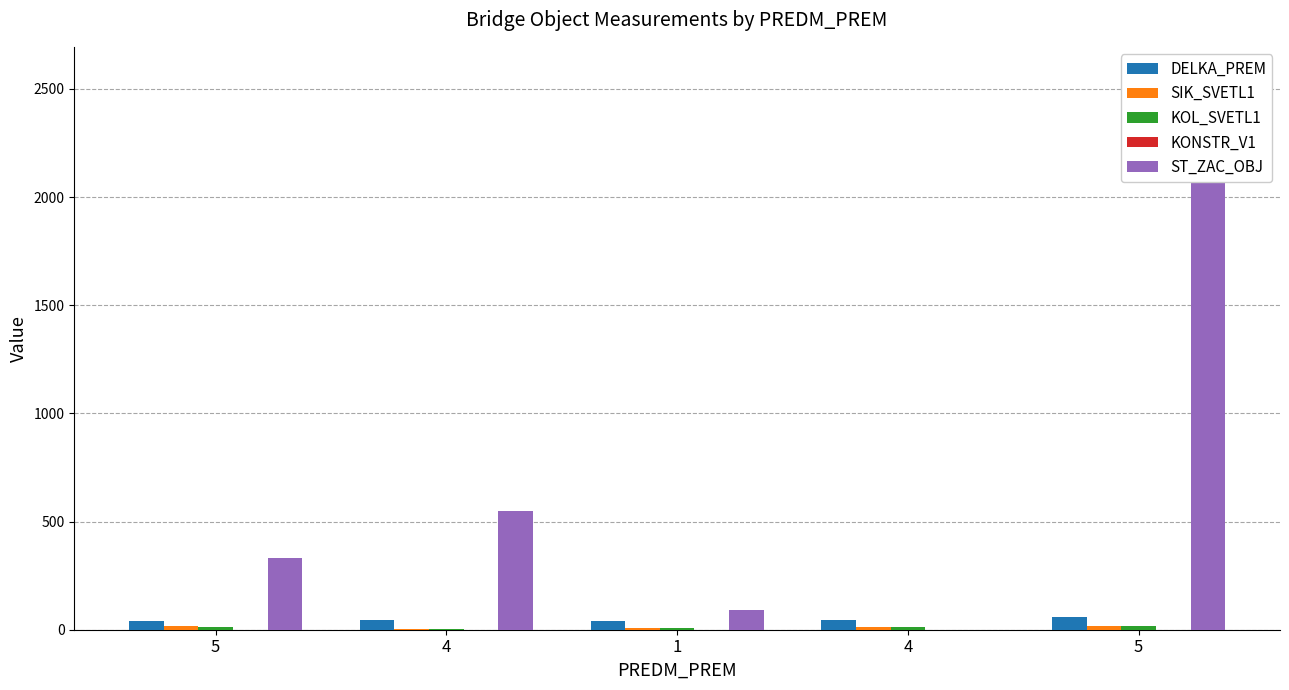

What is the label of the 4th bar from the left?

4